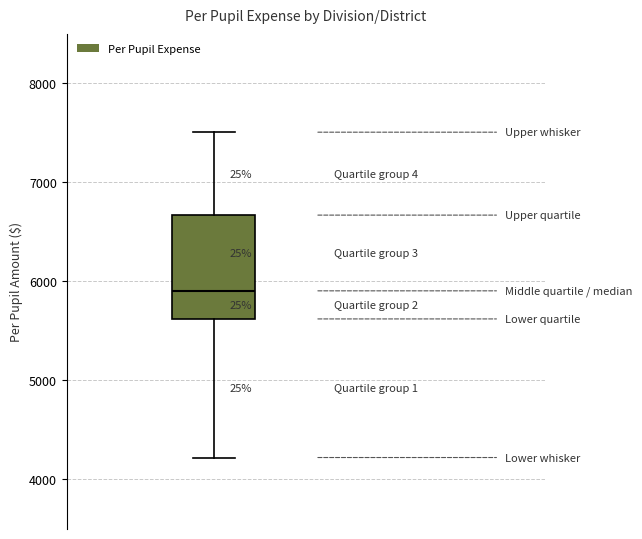

Read this box plot against the y-axis: the position of the median line, the range covered by the box, and the ends of both whiskers. The values are not printed on the chart, so give them approximately, as read against the axis.

median 5900, box 5600 to 6700, whiskers 4200 to 7500